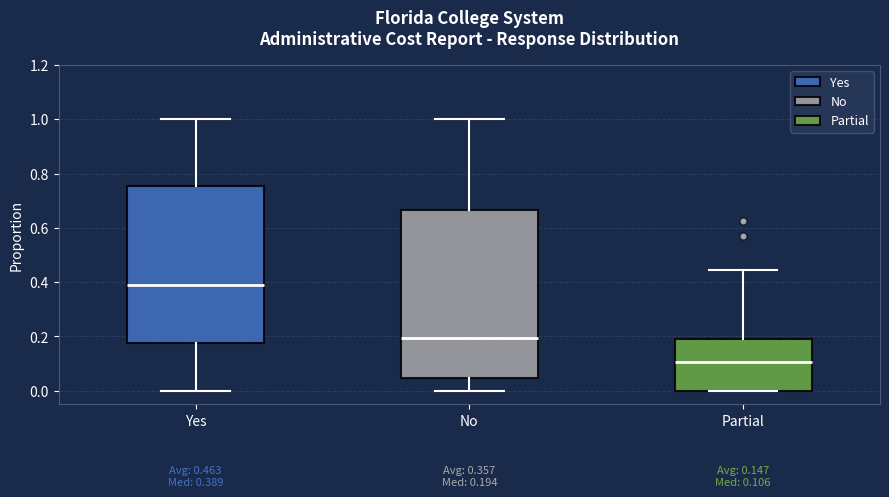

Which box is the tallest, from its lower edge to its upper edge?

No